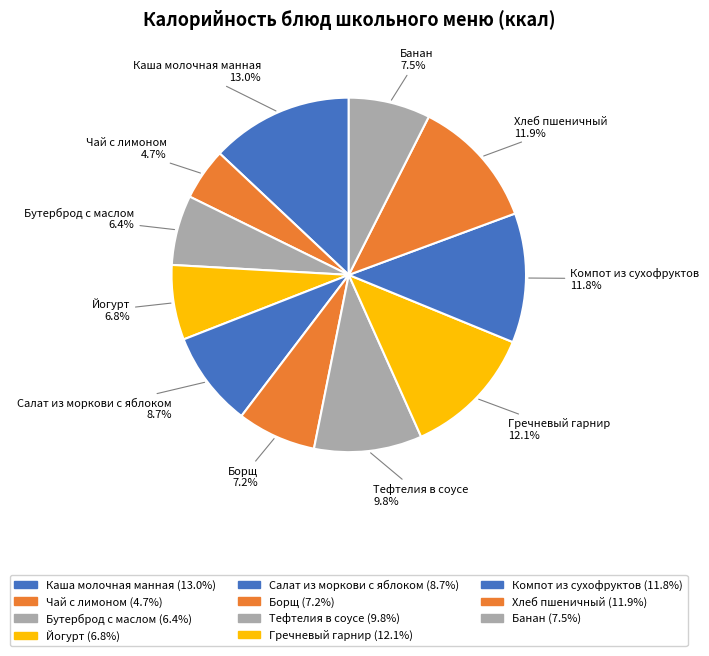

How many segments does this pie chart have?

11